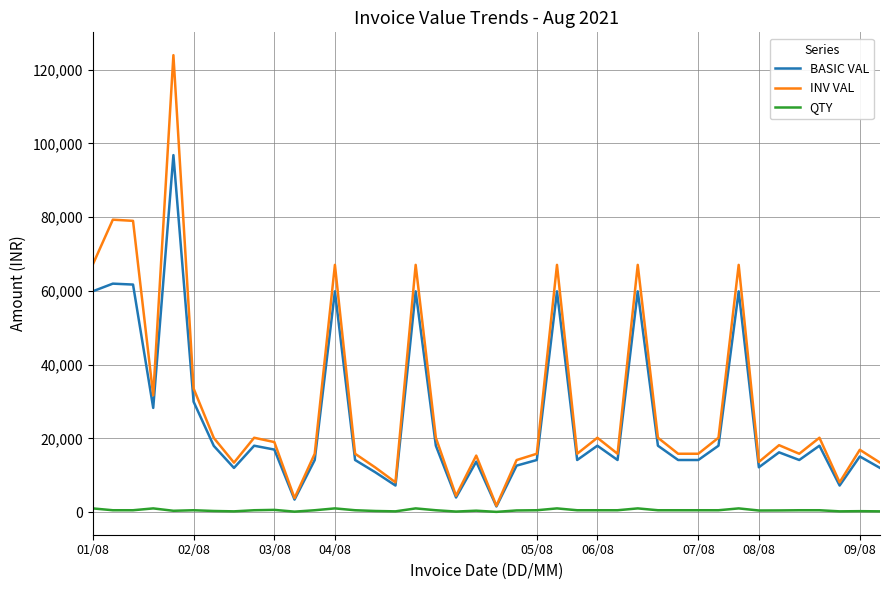

Does the chart have visible grid lines?

Yes